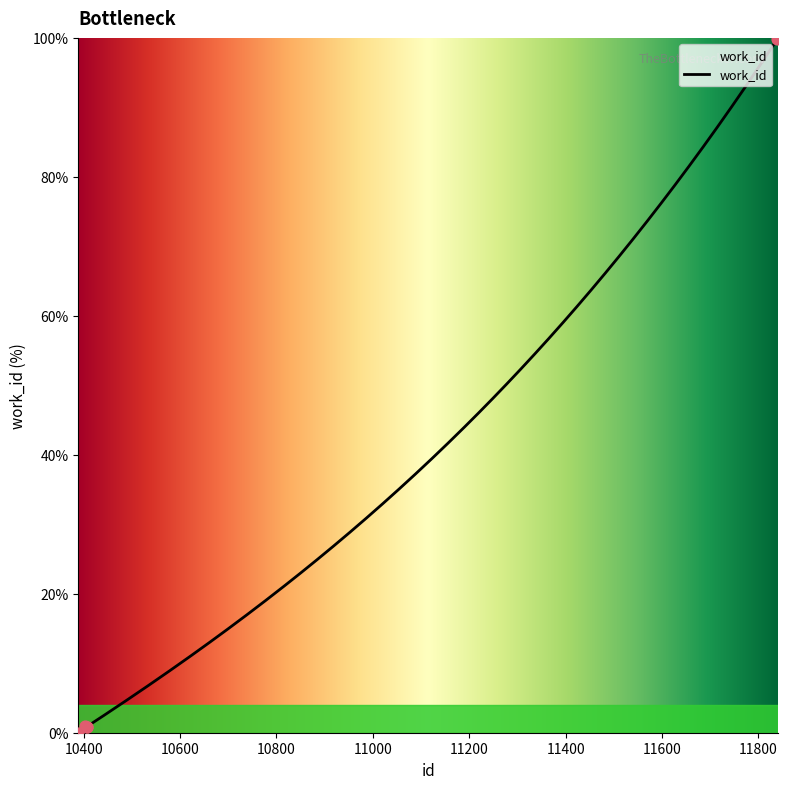

What is the change in value from 10403 to 10407?

-0.2